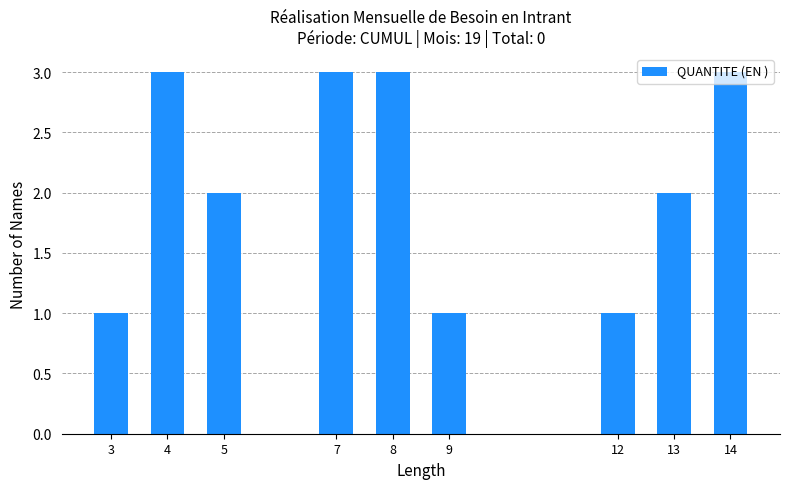

True or false: the data shows 3 at 14.

True